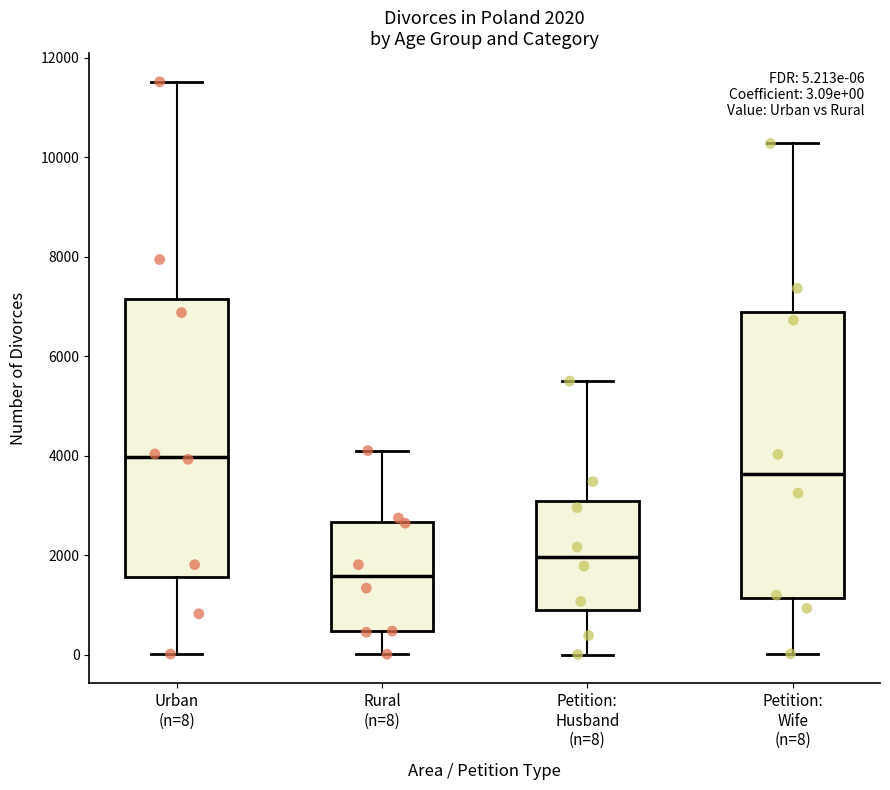

Which box's median line is the highest?

Urban (n=8)